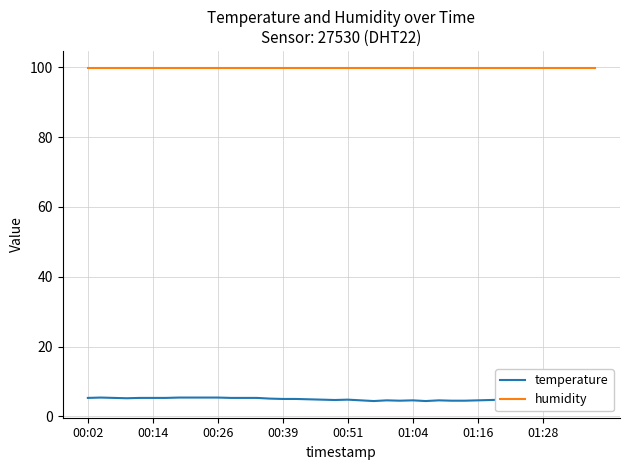

Which series has the largest range (max minus min)?

temperature